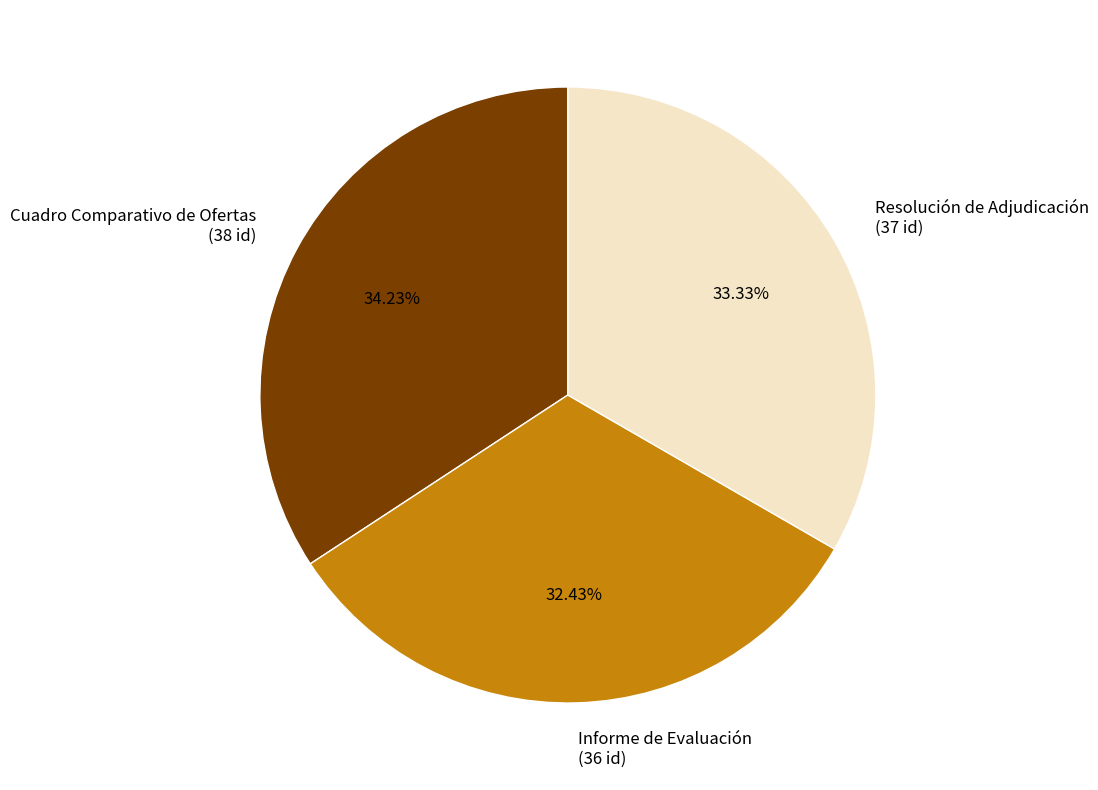

Is there any slice that represents more than half of the pie?

No